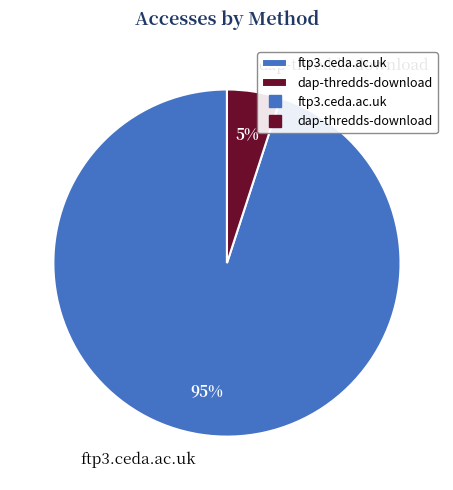

Count the number of slices in the pie.

2